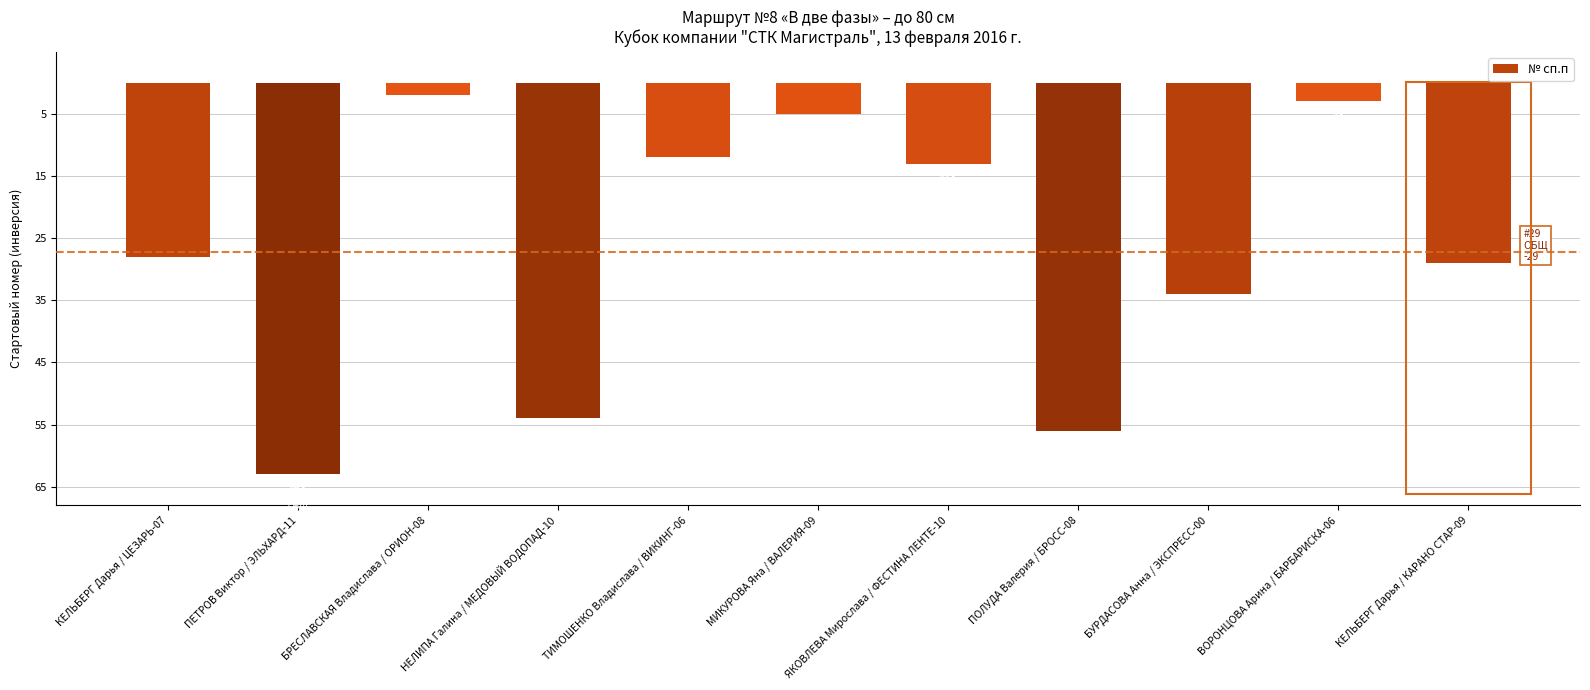

List the labels in order of value, largest first.

БРЕСЛАВСКАЯ Владислава / ОРИОН-08, ВОРОНЦОВА Арина / БАРБАРИСКА-06, МИКУРОВА Яна / ВАЛЕРИЯ-09, ТИМОШЕНКО Владислава / ВИКИНГ-06, ЯКОВЛЕВА Мирослава / ФЕСТИНА ЛЕНТЕ-10, КЕЛЬБЕРГ Дарья / ЦЕЗАРЬ-07, КЕЛЬБЕРГ Дарья / КАРАНО СТАР-09, БУРДАСОВА Анна / ЭКСПРЕСС-00, НЕЛИПА Галина / МЕДОВЫЙ ВОДОПАД-10, ПОЛУДА Валерия / БРОСС-08, ПЕТРОВ Виктор / ЭЛЬХАРД-11